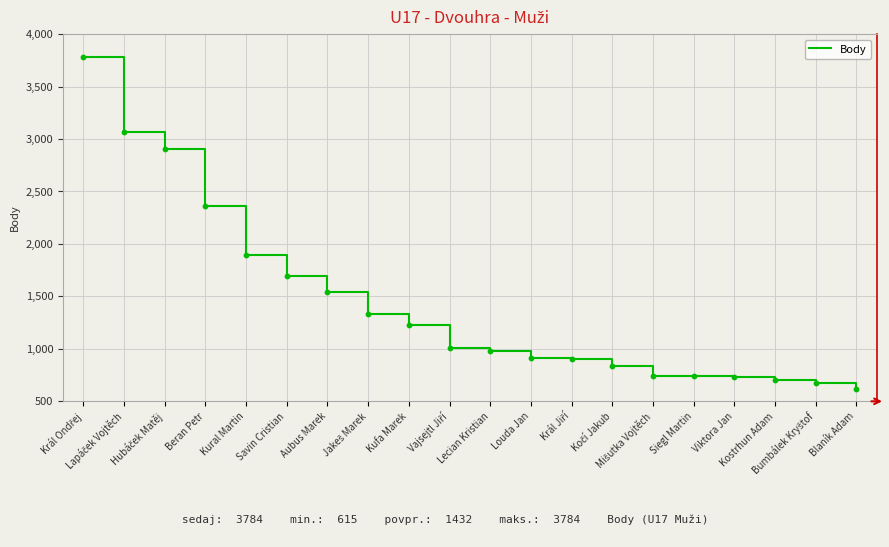

What is the difference between the maximum and minimum values?

3169